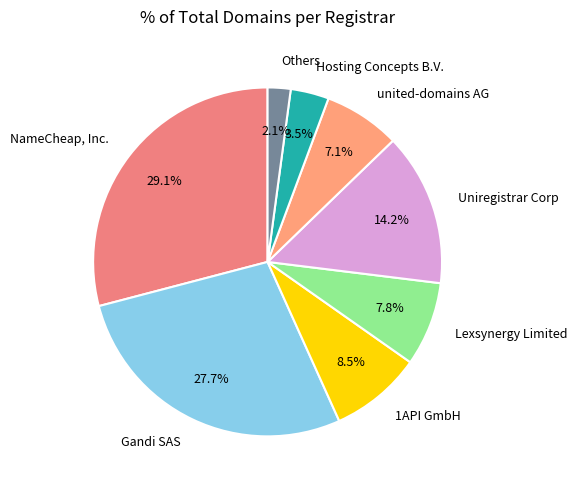

How many segments does this pie chart have?

8